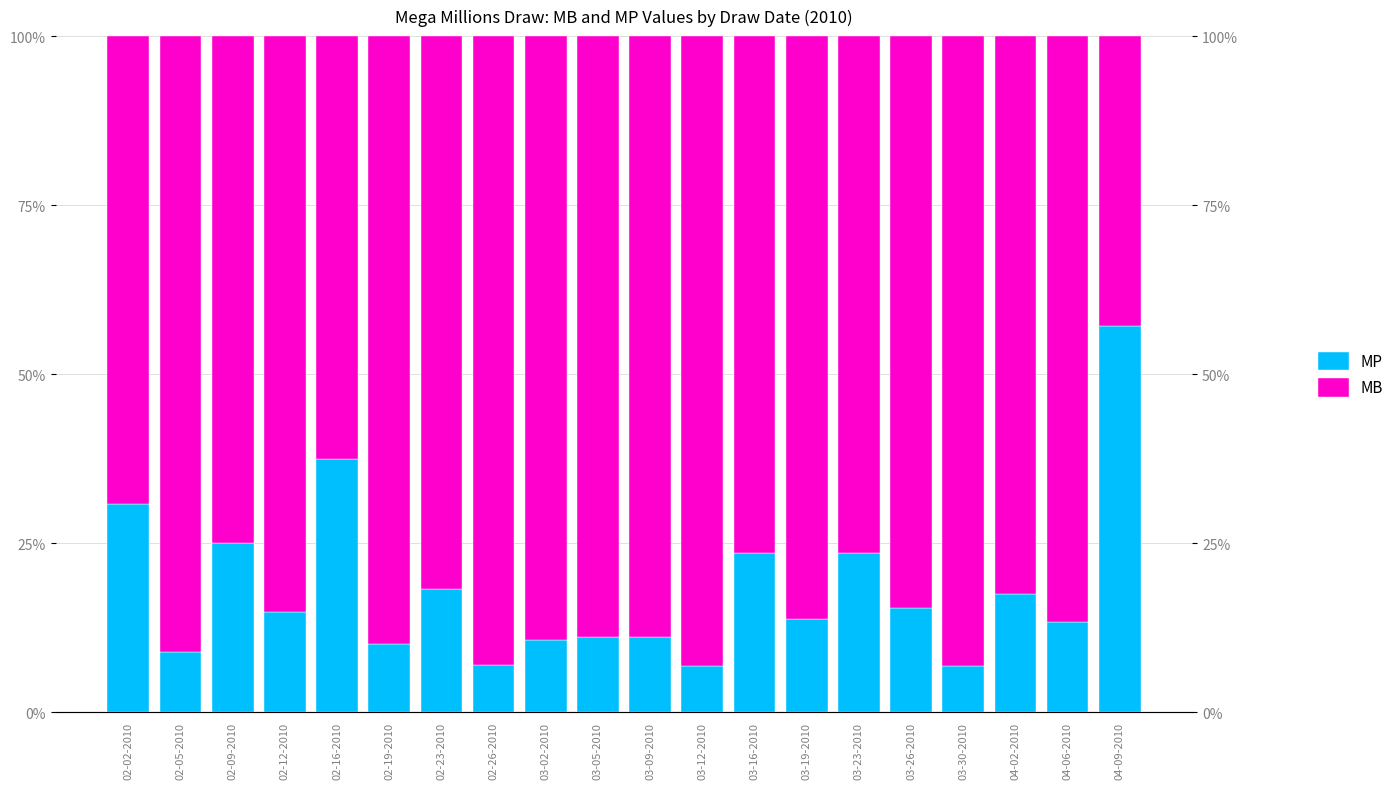

Which has a higher value, 03-09-2010 or 03-19-2010?

03-19-2010